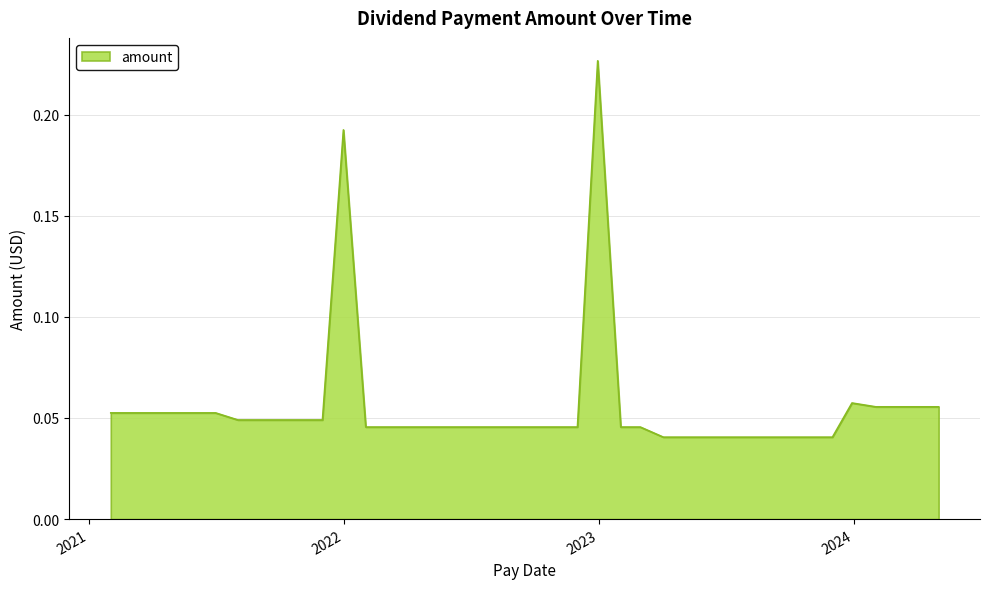

What is the sum of all values?

2.2